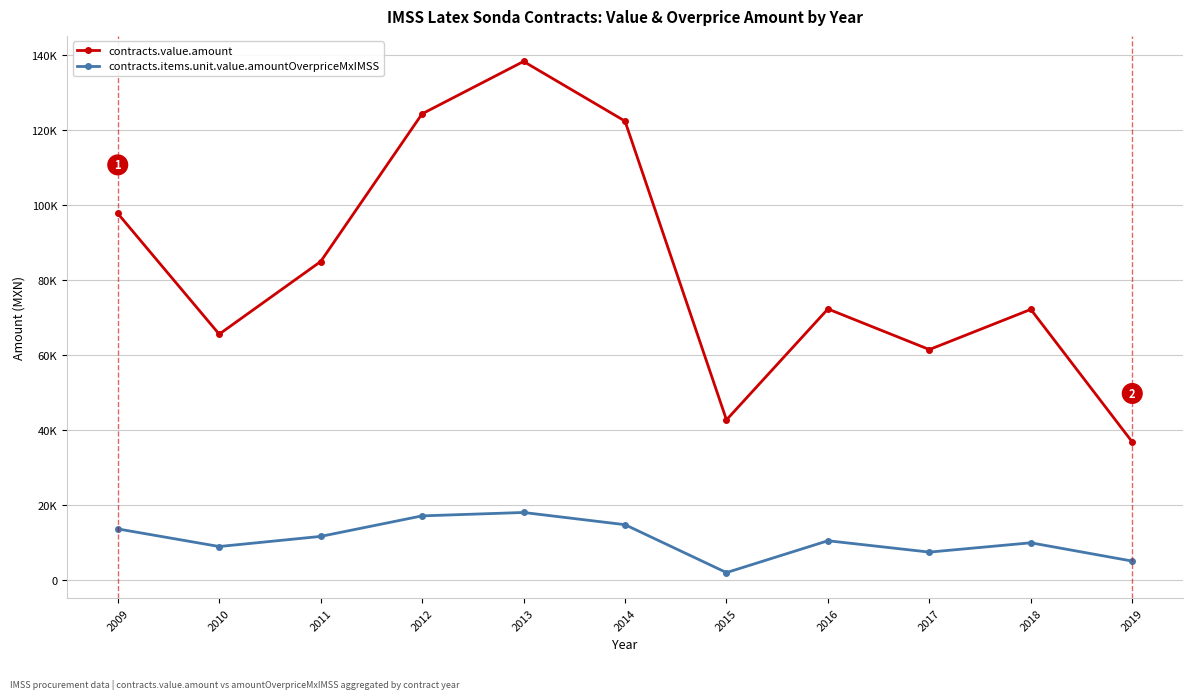

Between 2016 and 2014, which is larger?

2014